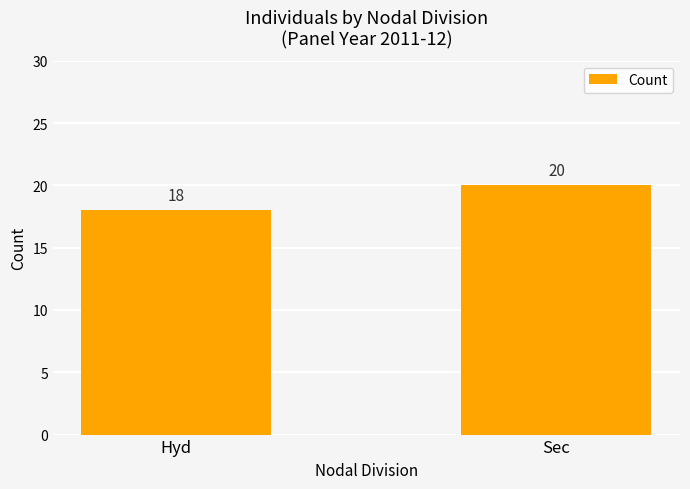

Reading left to right, transcribe all the data shown in this chart.

Hyd=18	Sec=20